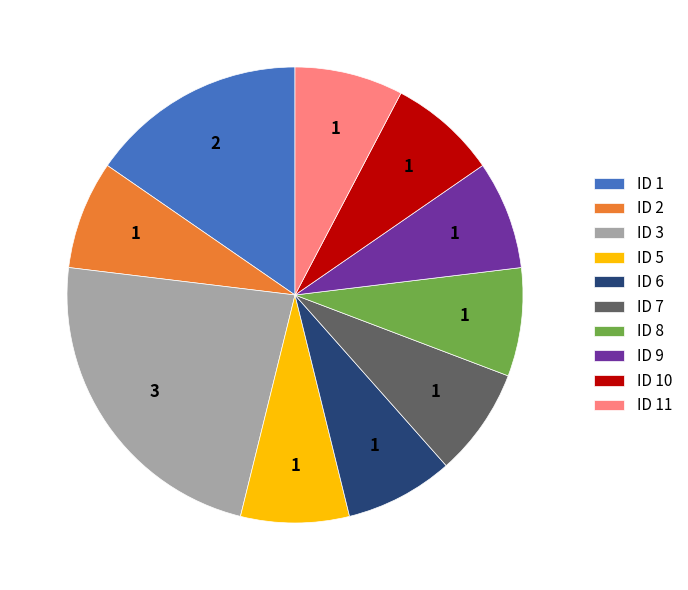

How many segments does this pie chart have?

10